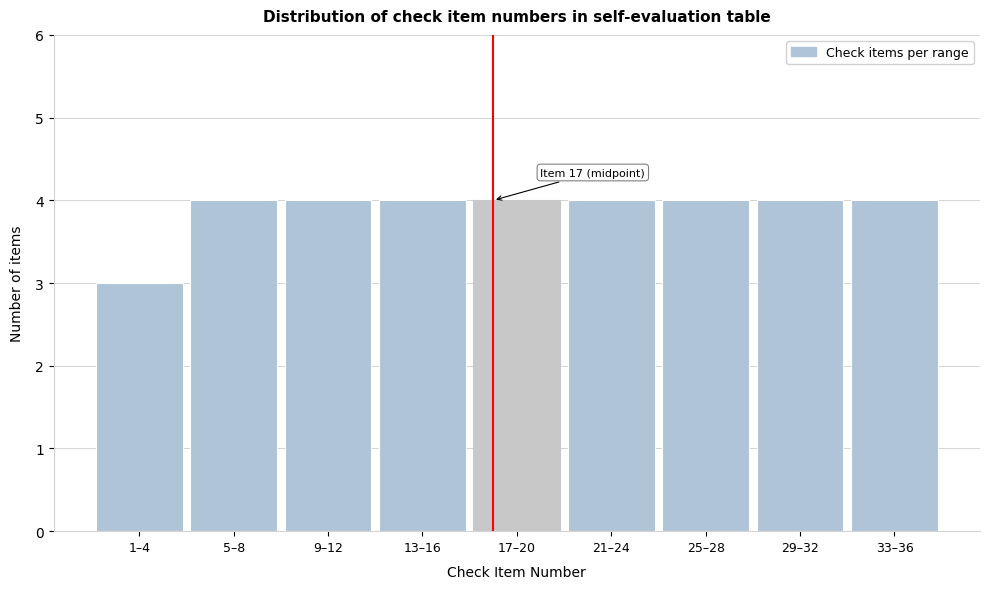

Reading left to right, what are all the values shown in this chart?

3	4	4	4	4	4	4	4	4